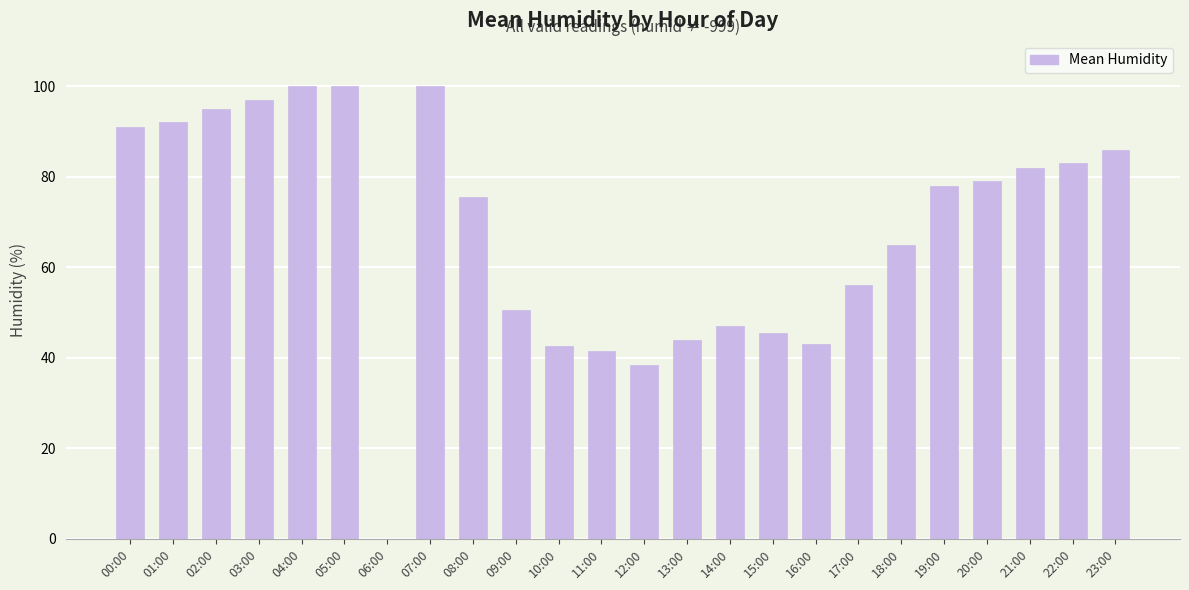

What is the sum of all values?

1632.0